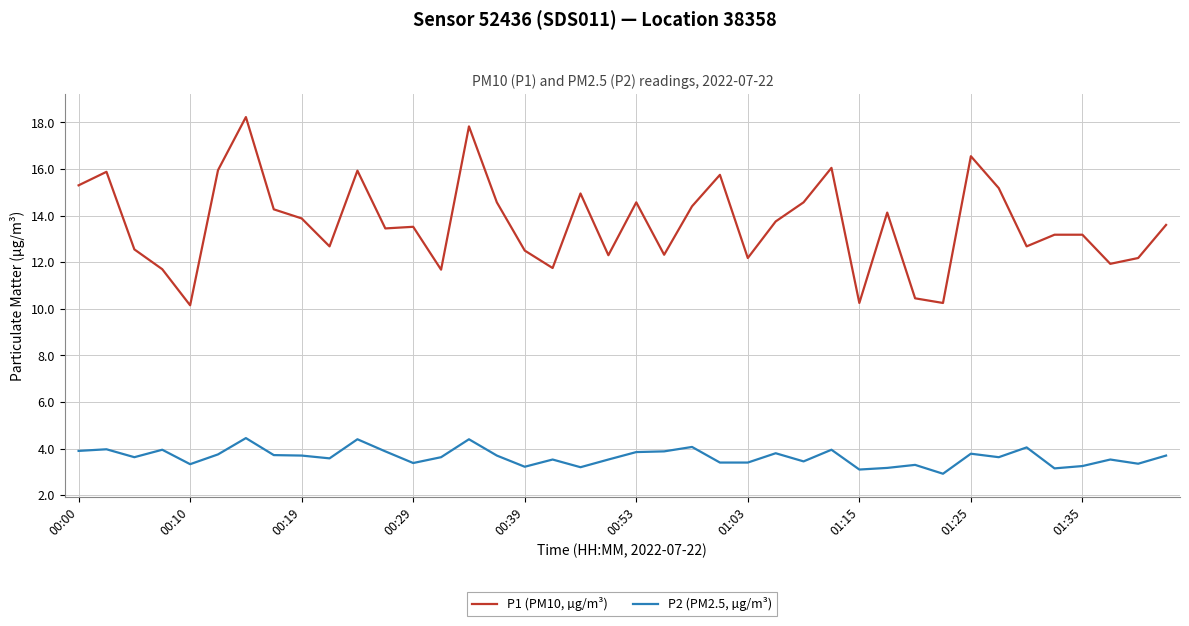

What is the maximum value shown in the chart?

18.2